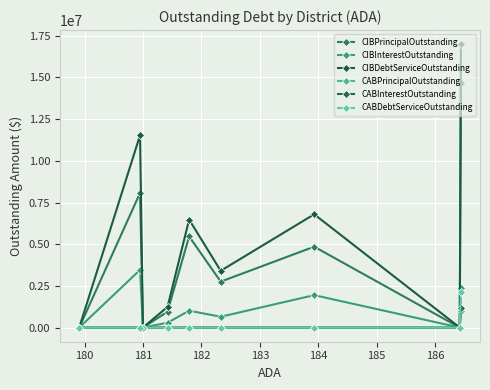

Which series has the widest spread of values?

CIBDebtServiceOutstanding